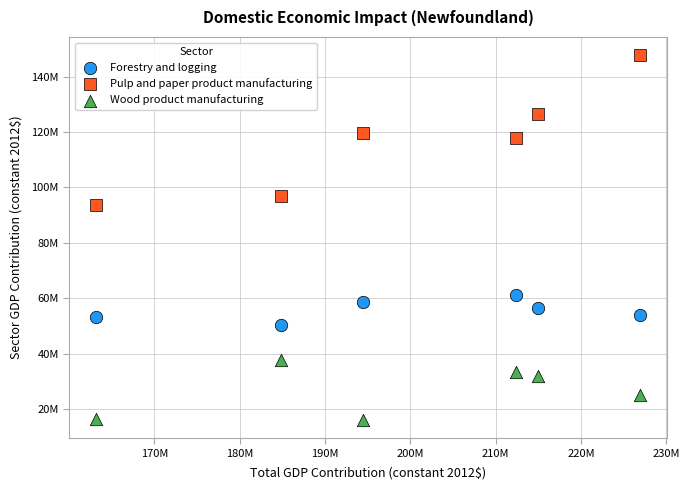

Which series reaches the maximum Y coordinate?

Pulp and paper product manufacturing